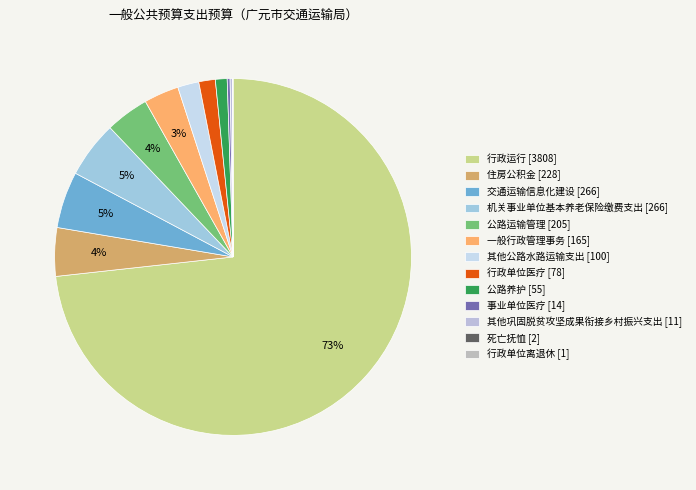

How many slices are in this pie chart?

13